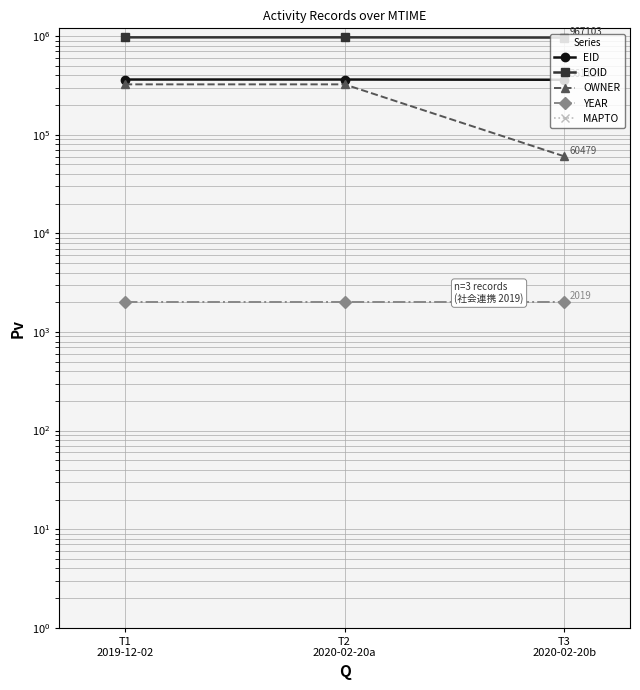

Does the chart have visible grid lines?

Yes